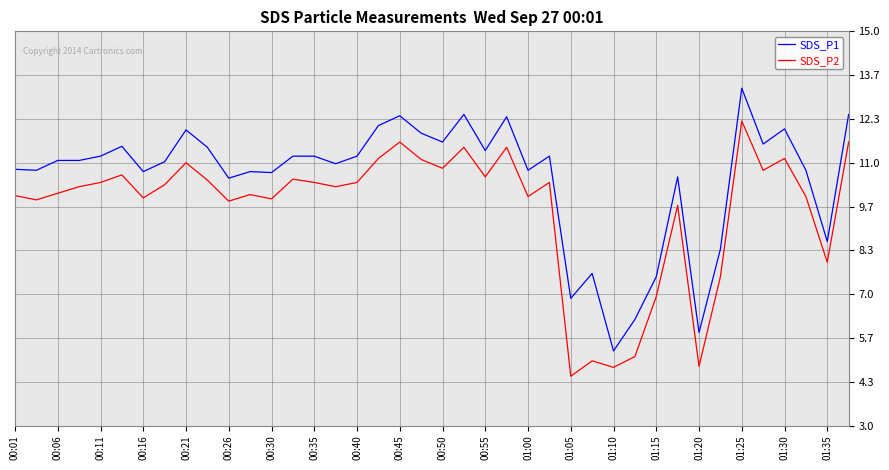

What is the difference between the maximum and minimum values in the SDS_P1 series?

8.0